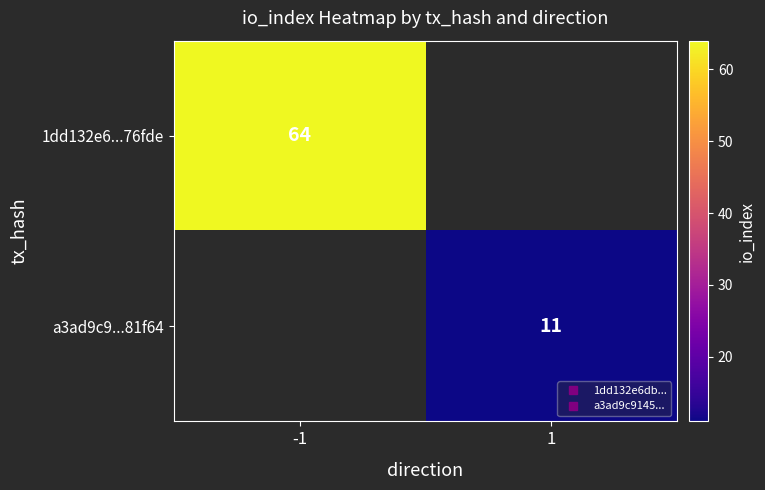

How many data points does each series have?

2